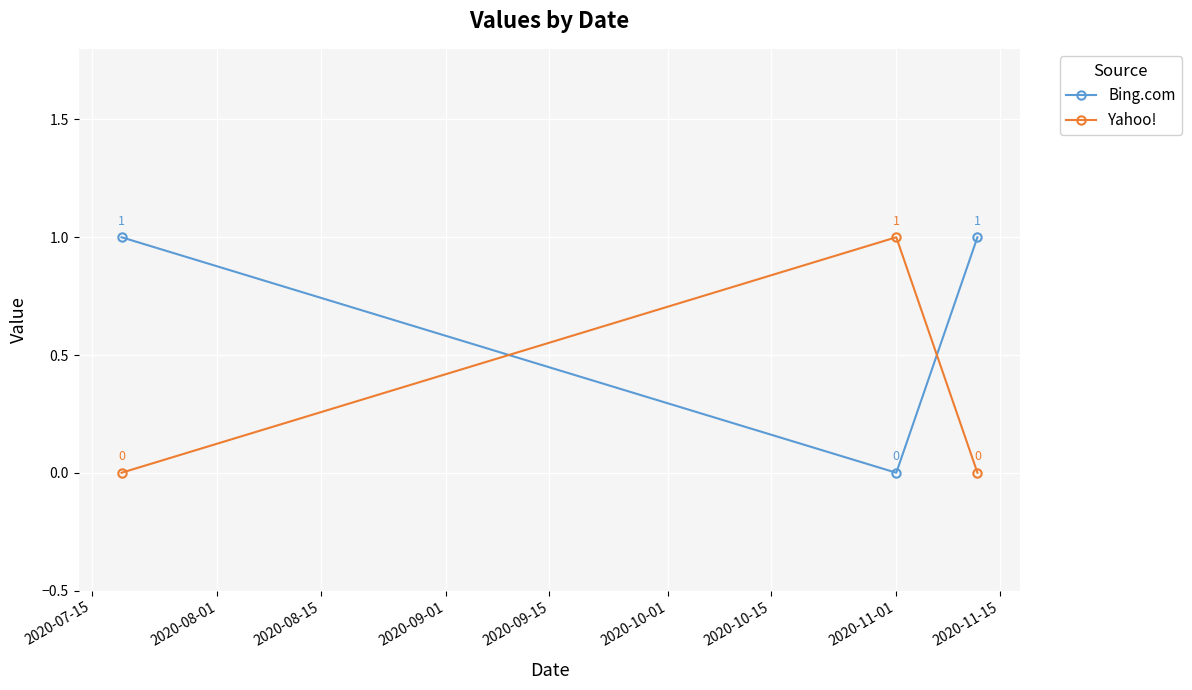

Reading left to right, transcribe all the data shown in this chart.

Bing.com: 1	0	1
Yahoo!: 0	1	0